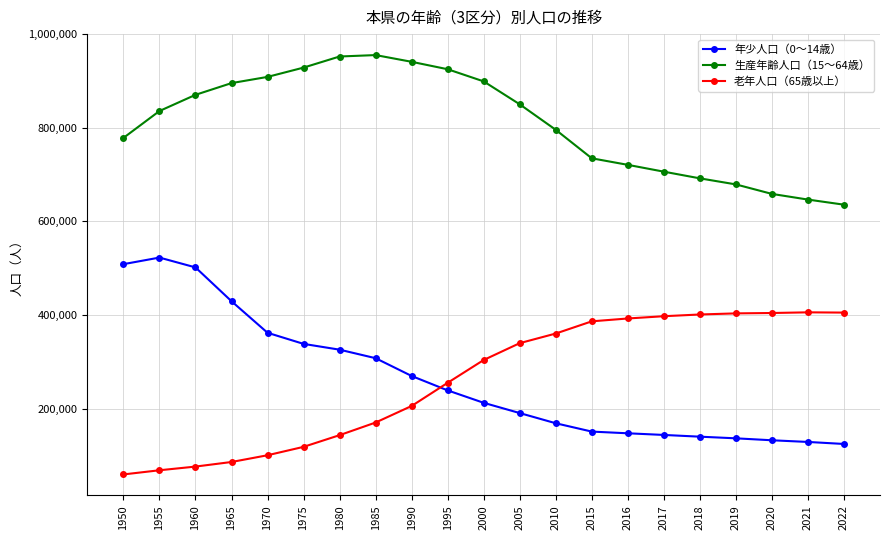

Which series has the largest total across all categories?

生産年齢人口（15～64歳）